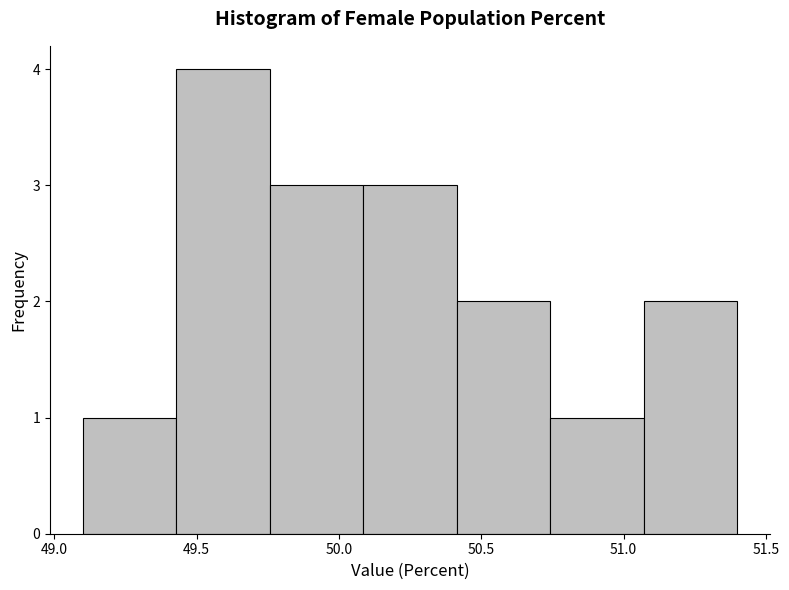

How tall is the bar that spans 49.75 to 50.10 on the x-axis? Neither the bar edges nor the heights are printed on the chart, so give them approximately, as read against the axes.

3